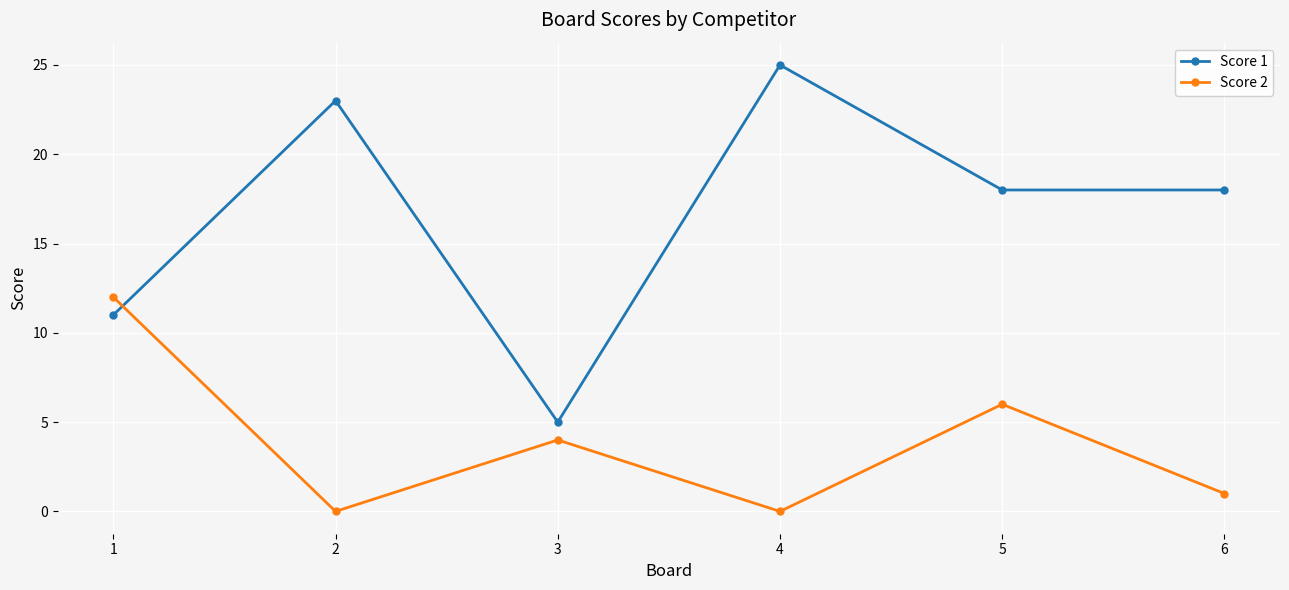

How many data points does each series have?

6